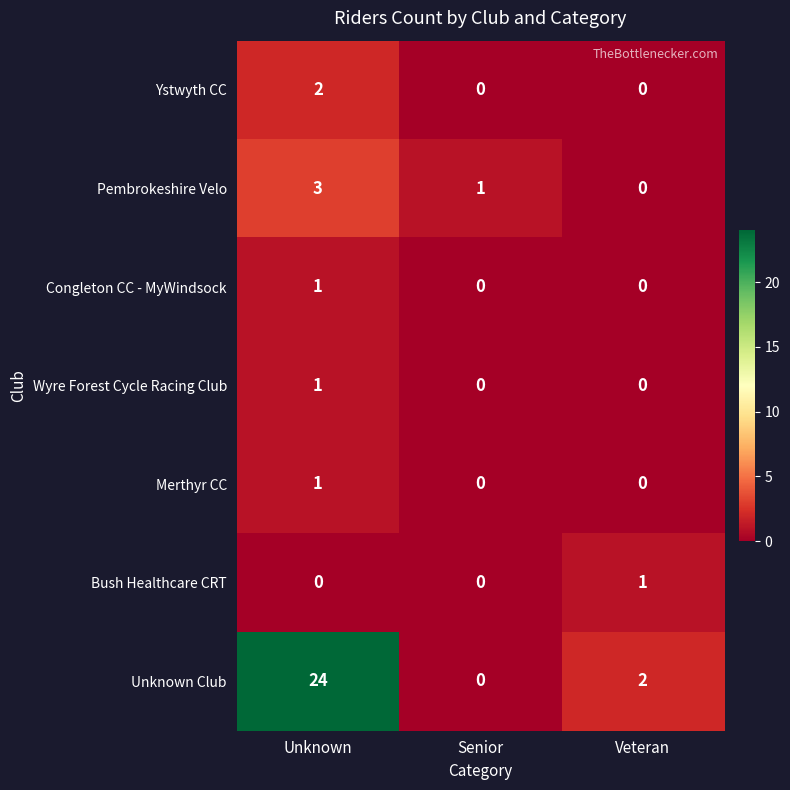

Is it true that Merthyr CC equals -1 at Senior?

False